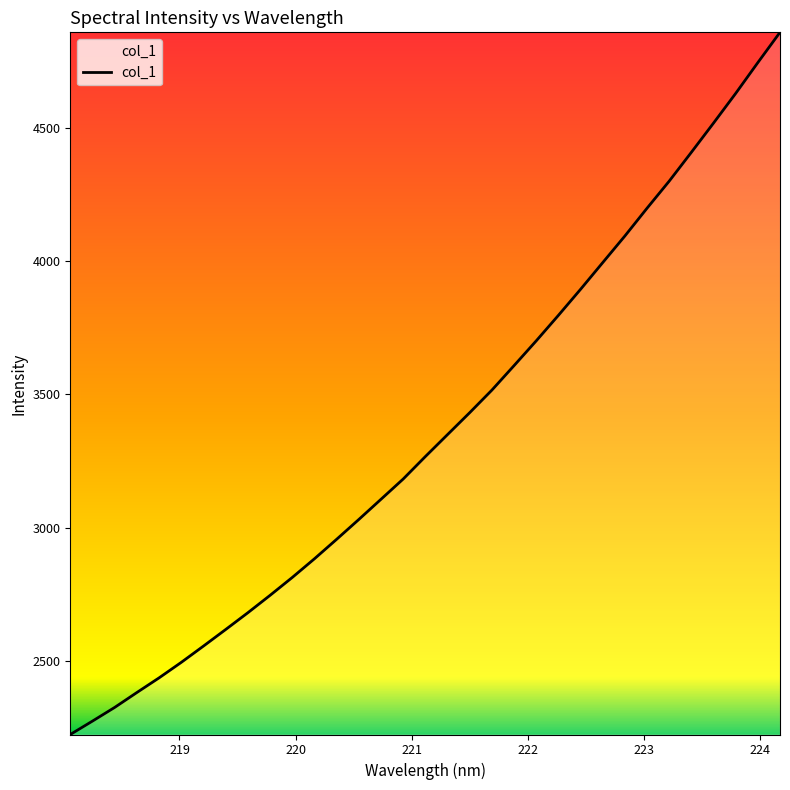

What is the difference between the maximum and minimum values?

2635.9